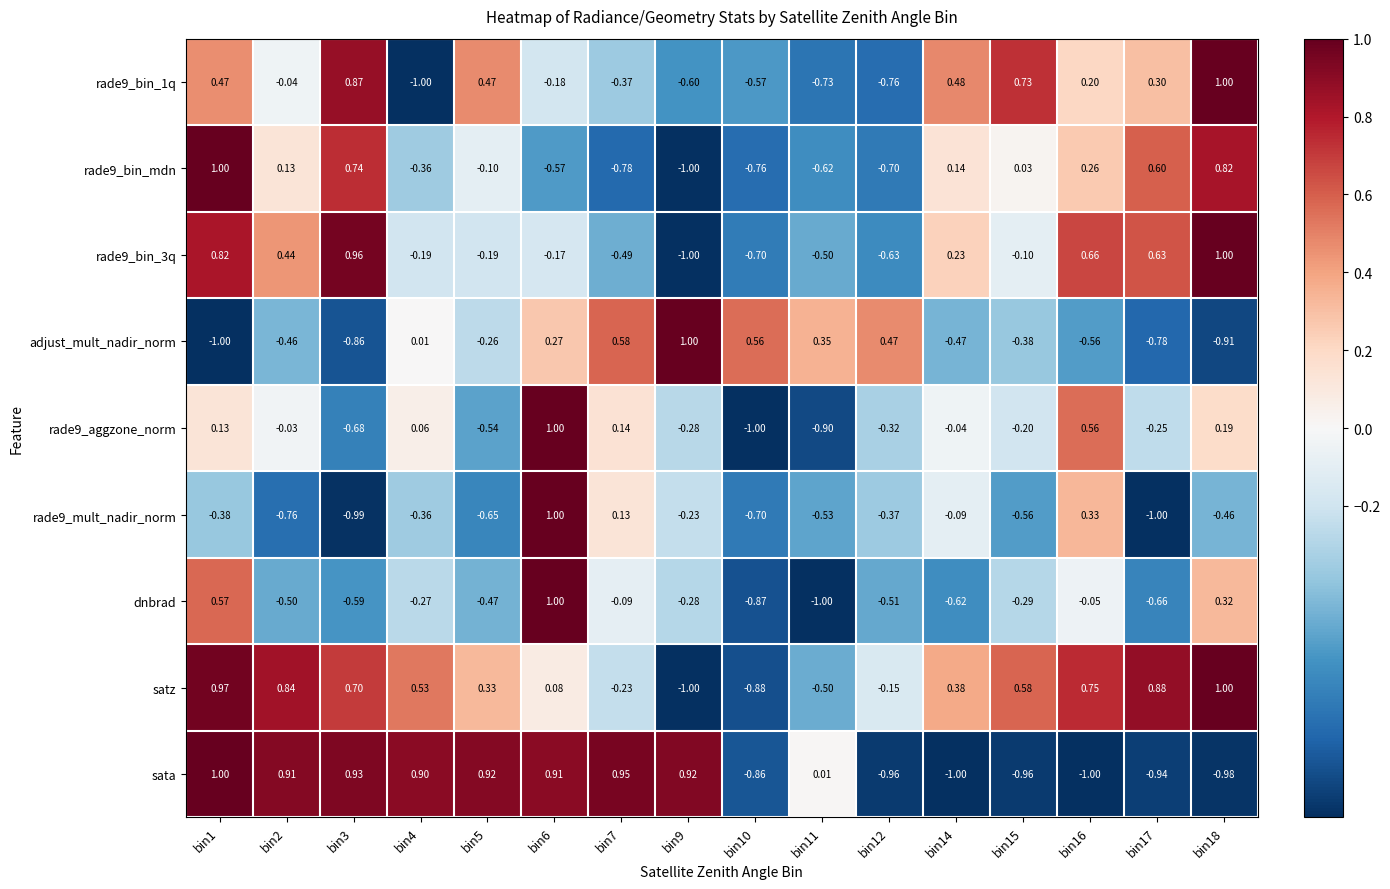

Which series has the largest total across all categories?

satz